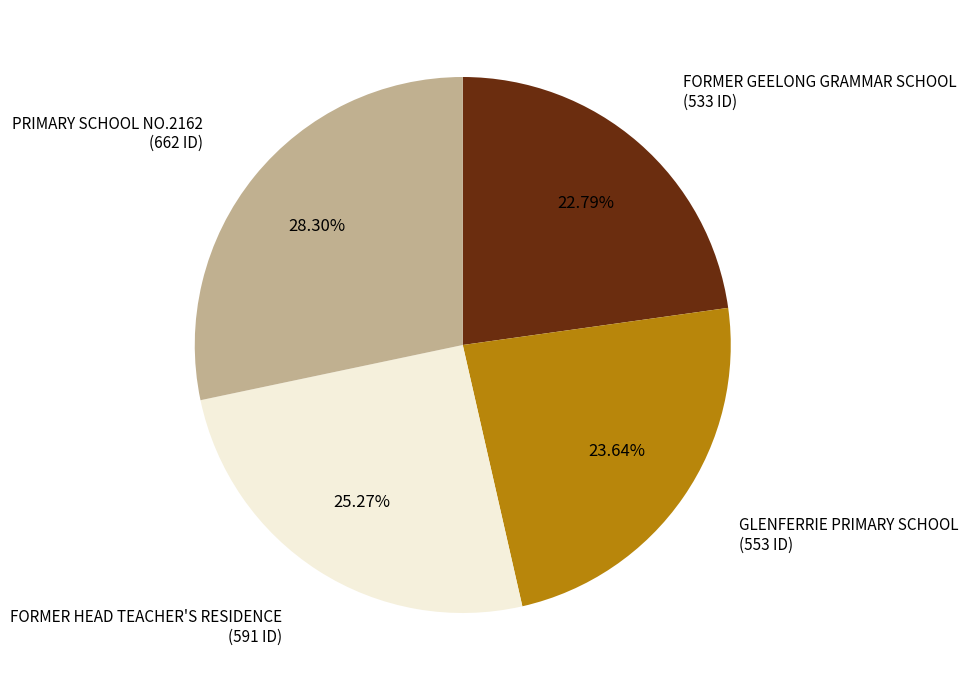

Is there any slice that represents more than half of the pie?

No